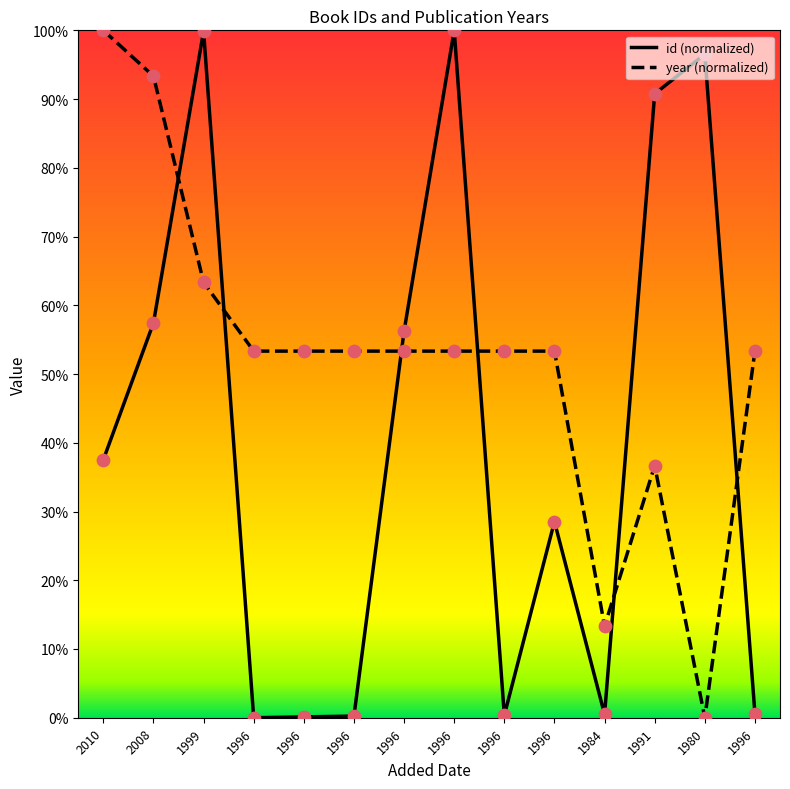

What are all the series names shown in the legend?

id, year